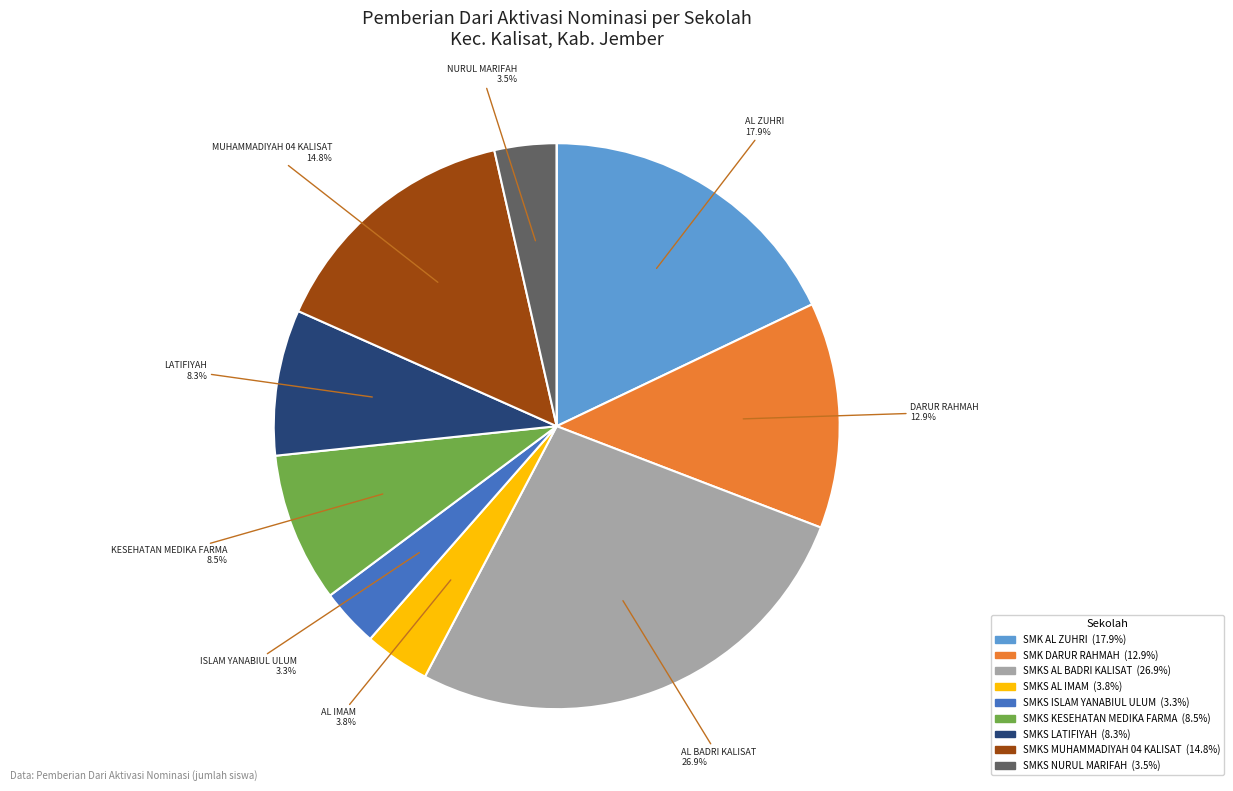

Is there a majority slice in this chart?

No